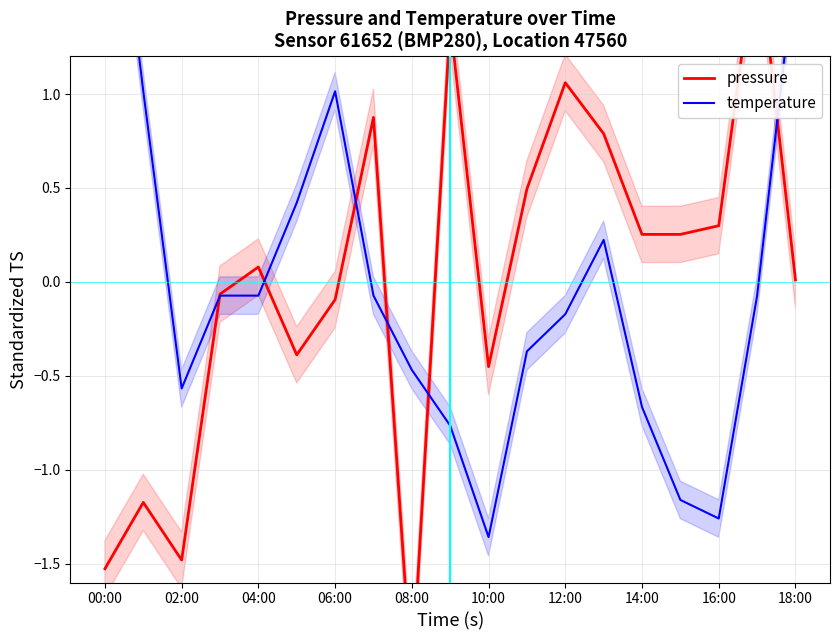

Between 00:00 and 14:00, which series saw the biggest shift?

temperature